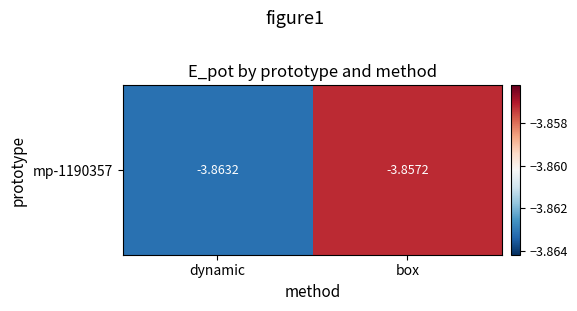

Reading left to right, what are all the values shown in this chart?

-3.9	-3.9